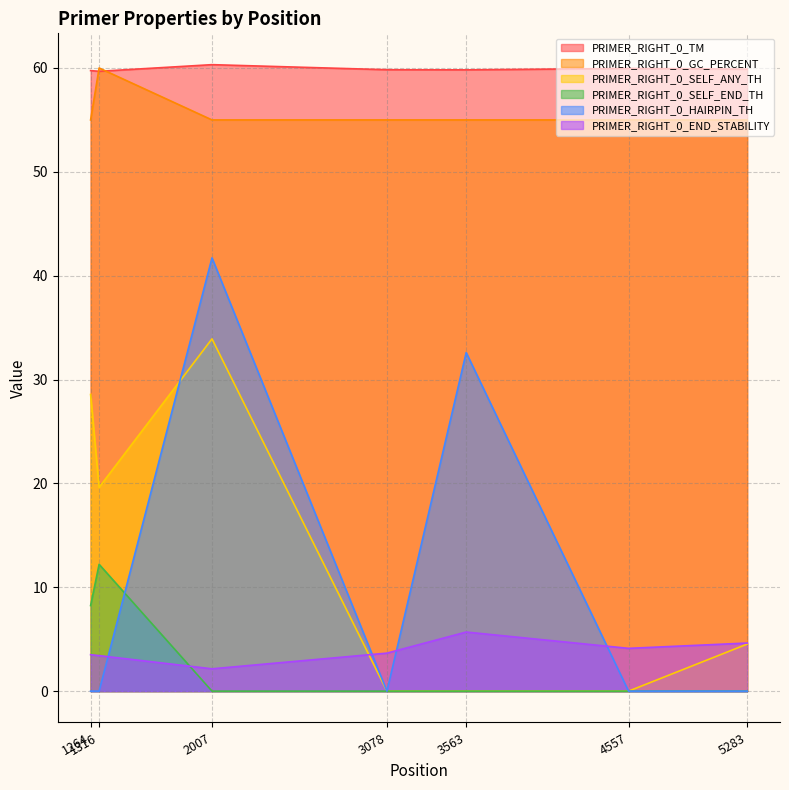

Reading left to right, list all the values displayed in this chart.

PRIMER_RIGHT_0_TM: 1264=59.7	1316=59.7	2007=60.3	3078=59.8	3563=59.8	4557=60.0	5283=59.9
PRIMER_RIGHT_0_GC_PERCENT: 1264=55.0	1316=60.0	2007=55.0	3078=55.0	3563=55.0	4557=55.0	5283=55.0
PRIMER_RIGHT_0_SELF_ANY_TH: 1264=28.6	1316=19.6	2007=33.9	3078=0.0	3563=0.0	4557=0.0	5283=4.5
PRIMER_RIGHT_0_SELF_END_TH: 1264=8.2	1316=12.2	2007=0.0	3078=0.0	3563=0.0	4557=0.0	5283=0.0
PRIMER_RIGHT_0_HAIRPIN_TH: 1264=0.0	1316=0.0	2007=41.7	3078=0.0	3563=32.6	4557=0.0	5283=0.0
PRIMER_RIGHT_0_END_STABILITY: 1264=3.5	1316=3.4	2007=2.1	3078=3.7	3563=5.7	4557=4.1	5283=4.6